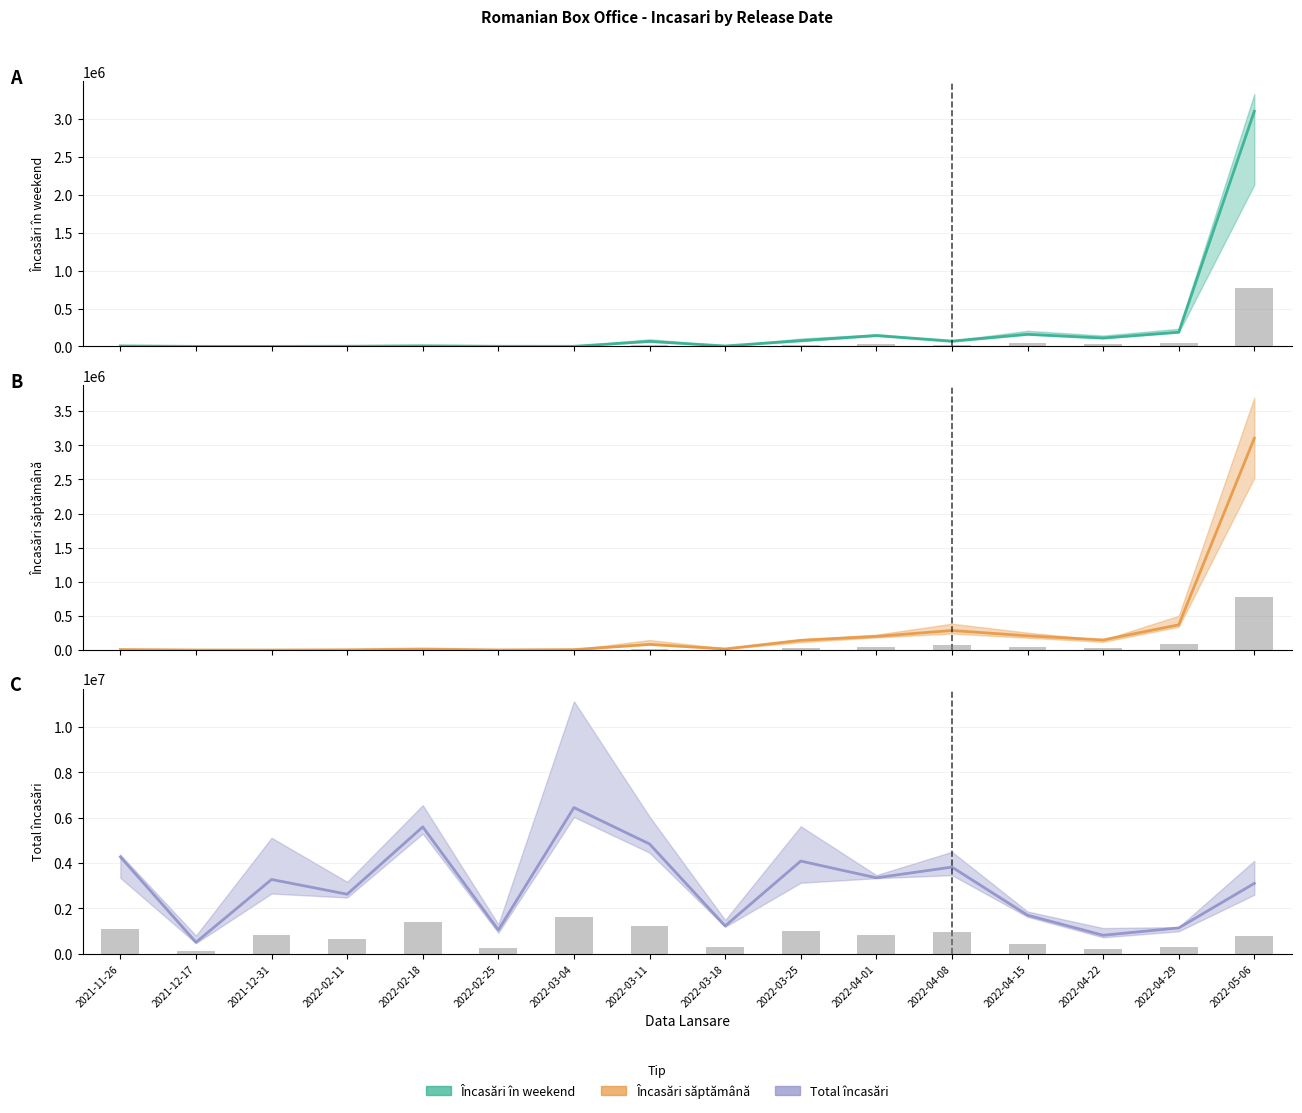

What is the difference between the Incasari in weekend values at 2022-04-01 and 2022-03-11?

77605.3